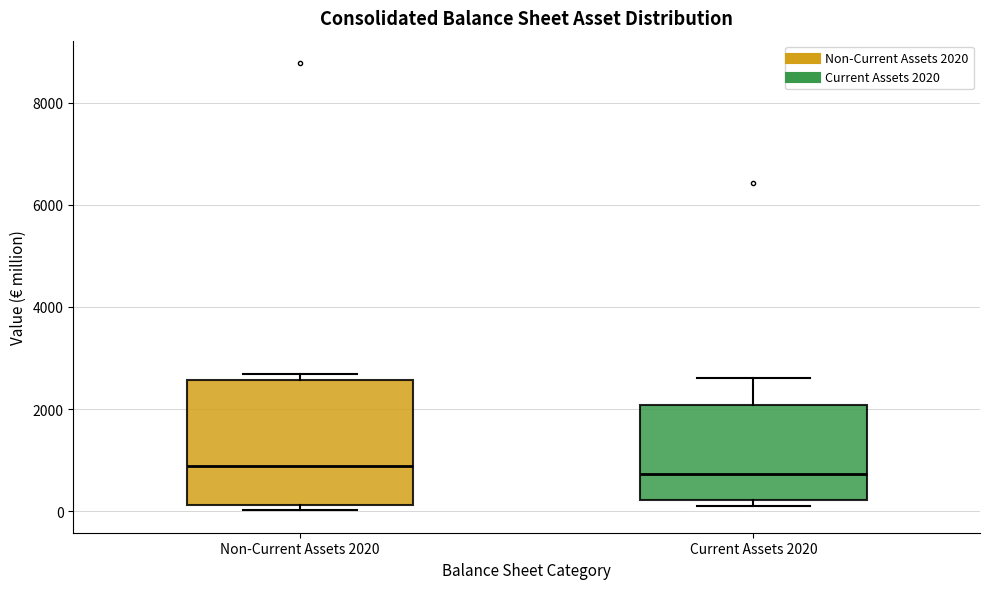

Where does the upper whisker of the box for Current Assets 2020 end on the y-axis? The values are not printed on the chart, so give them approximately, as read against the axis.

2600